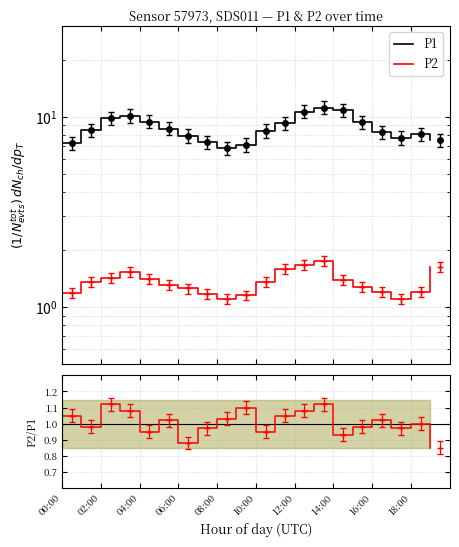

Rank the series at 18:00 from highest to lowest value.

P1, P2, P2/P1